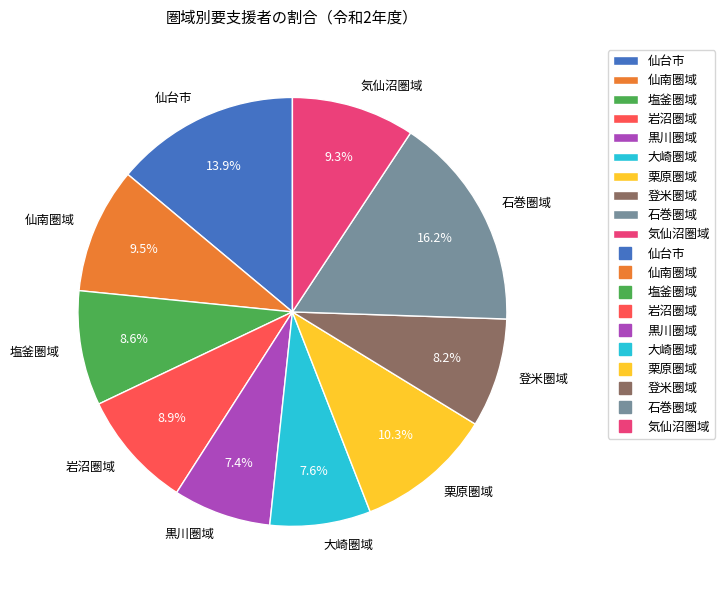

How many slices are in this pie chart?

10